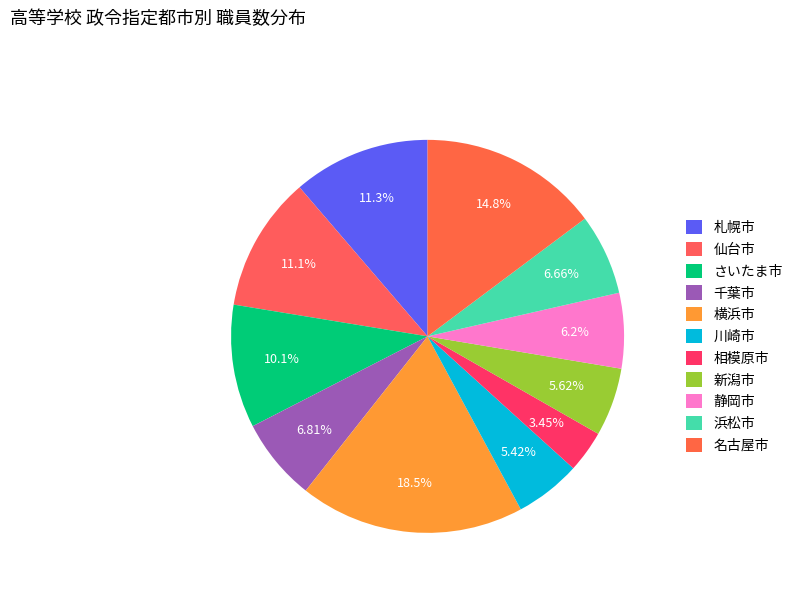

Is 静岡市 the majority of the pie?

No